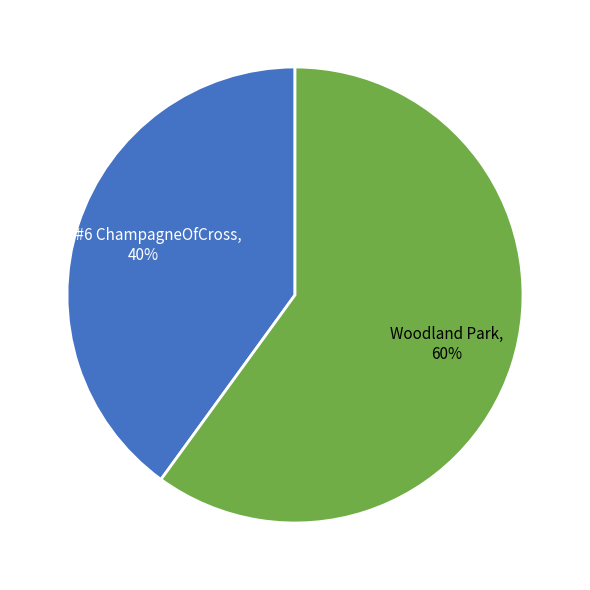

Does any single category account for the majority?

Yes